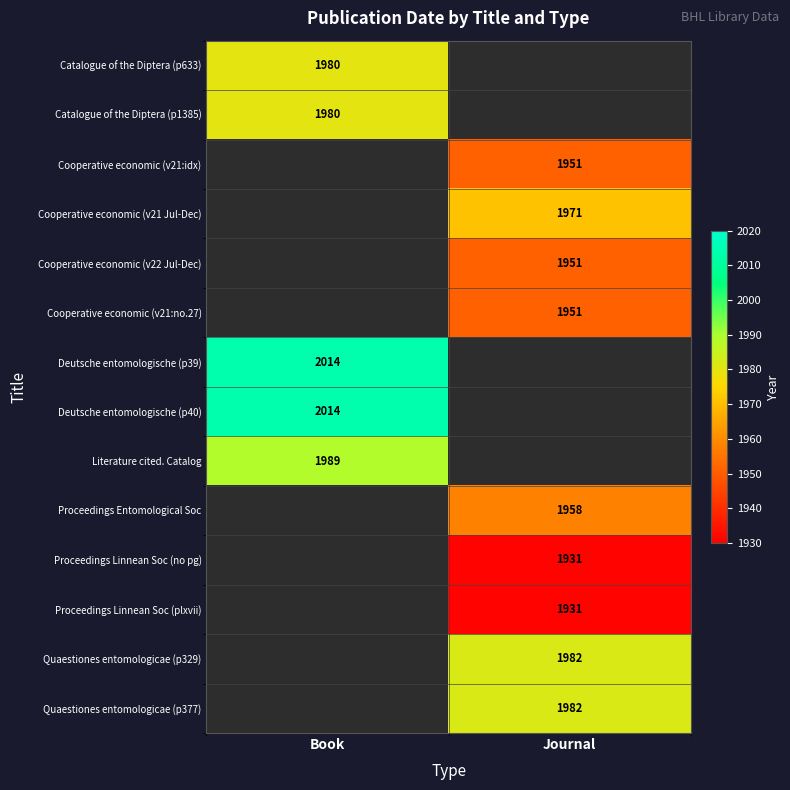

True or false: Deutsche entomologische (p40) has a value of 927.5 at Book.

False